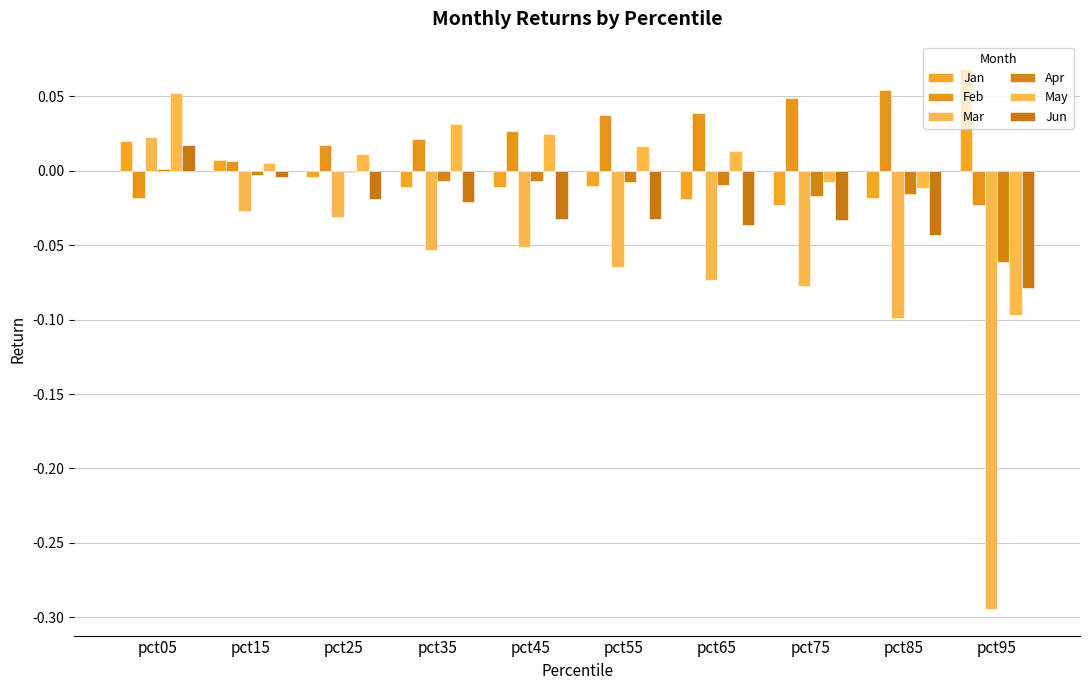

What is the maximum value shown in the chart?

0.1